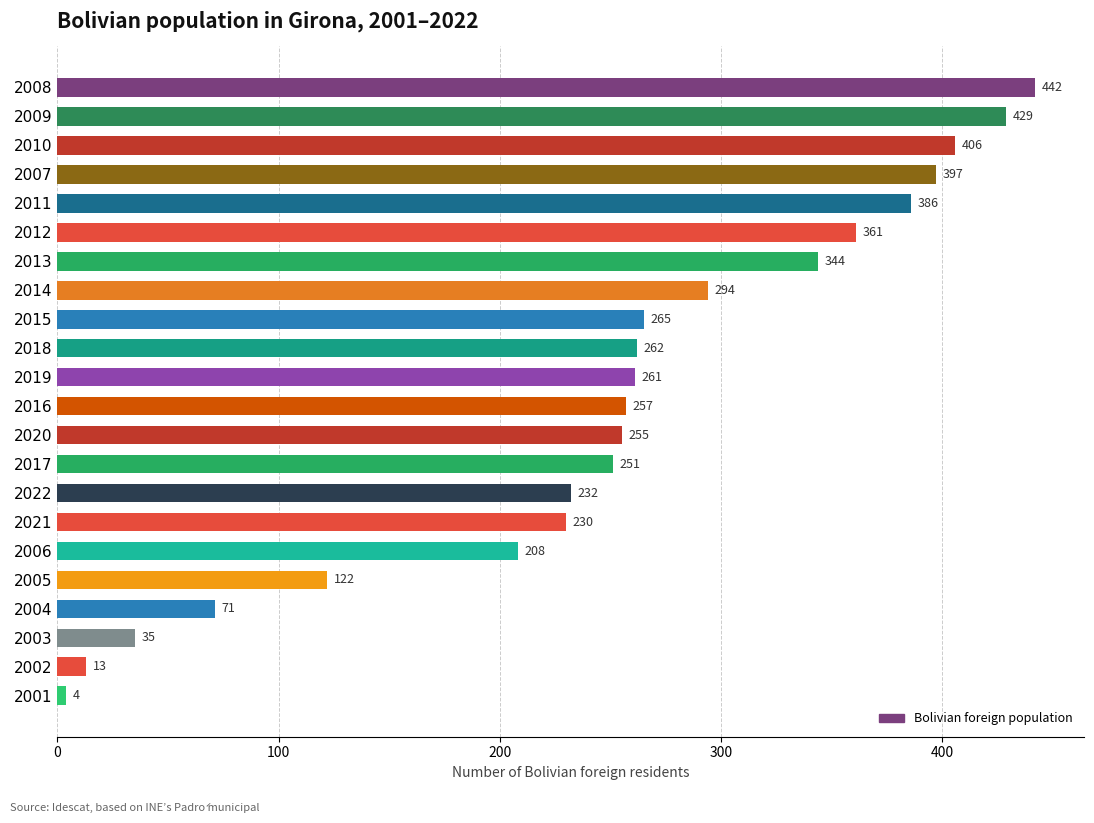

What is the difference between the maximum and second lowest values?

429